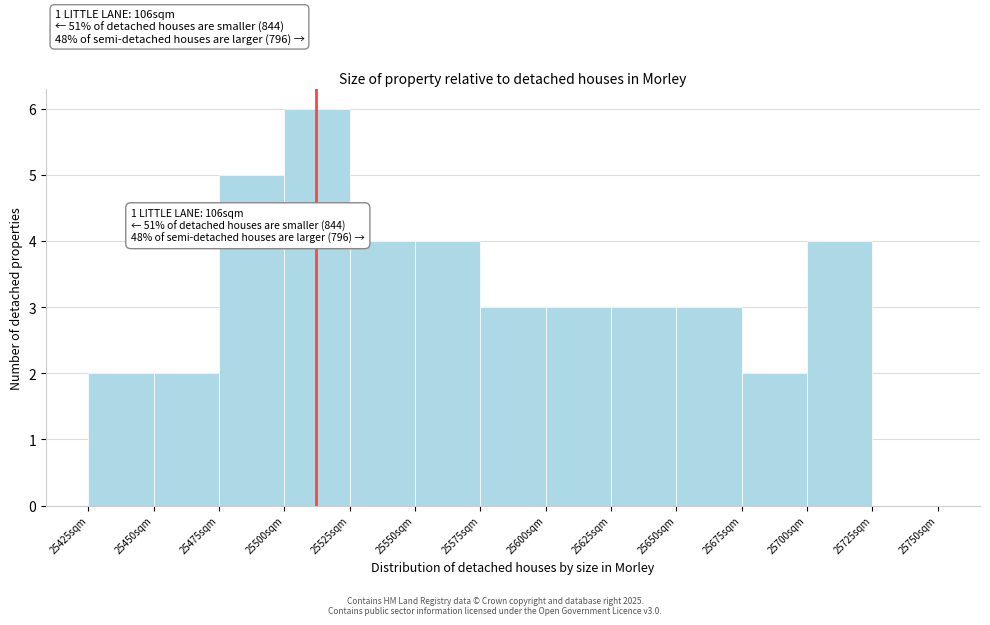

Which range on the x-axis has the tallest bar?

25500 to 25525